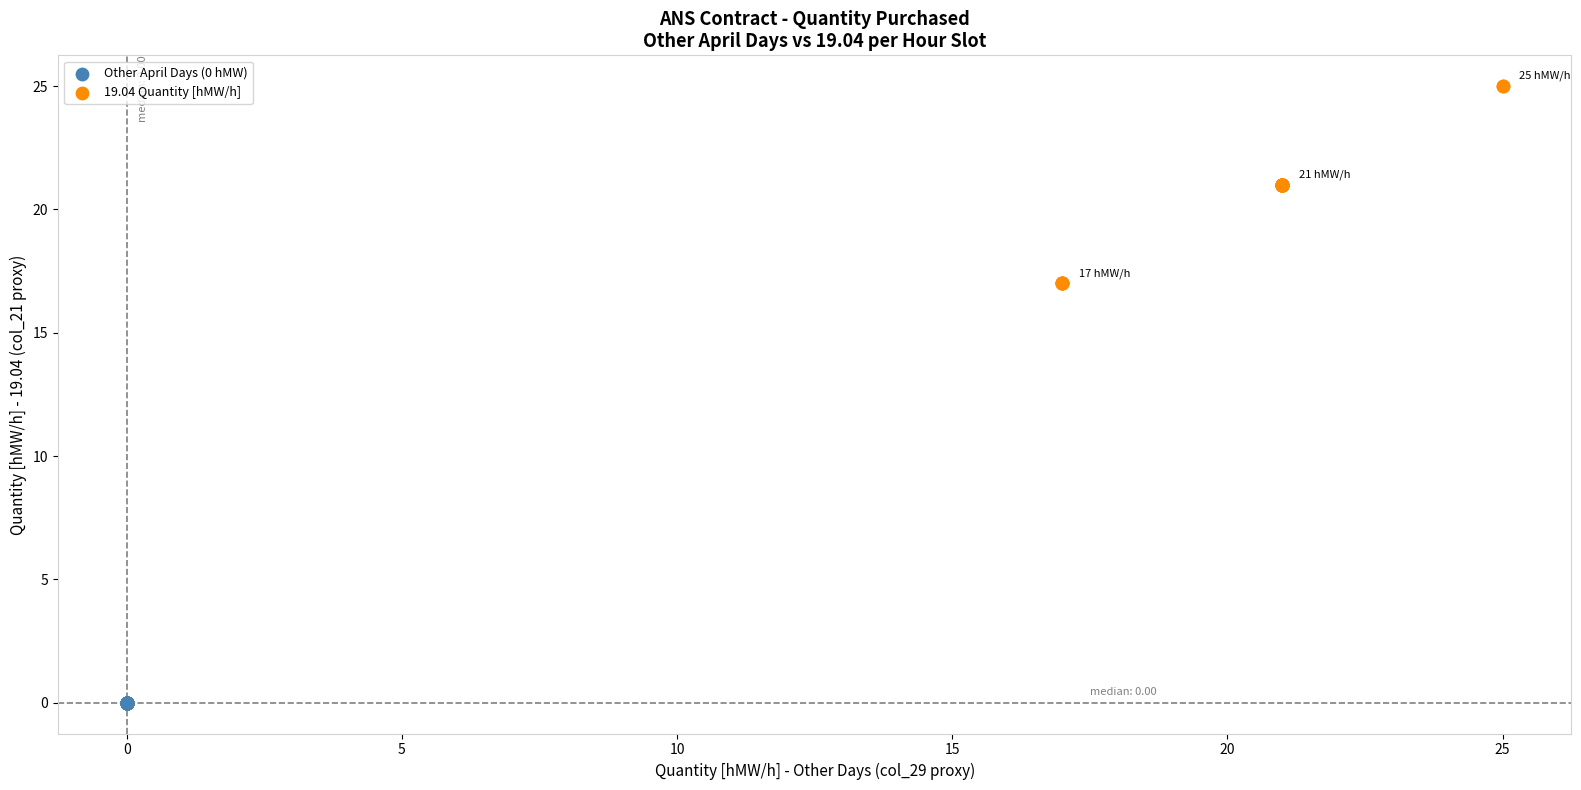

Which series reaches the maximum Y coordinate?

19.04 Quantity [hMW/h]